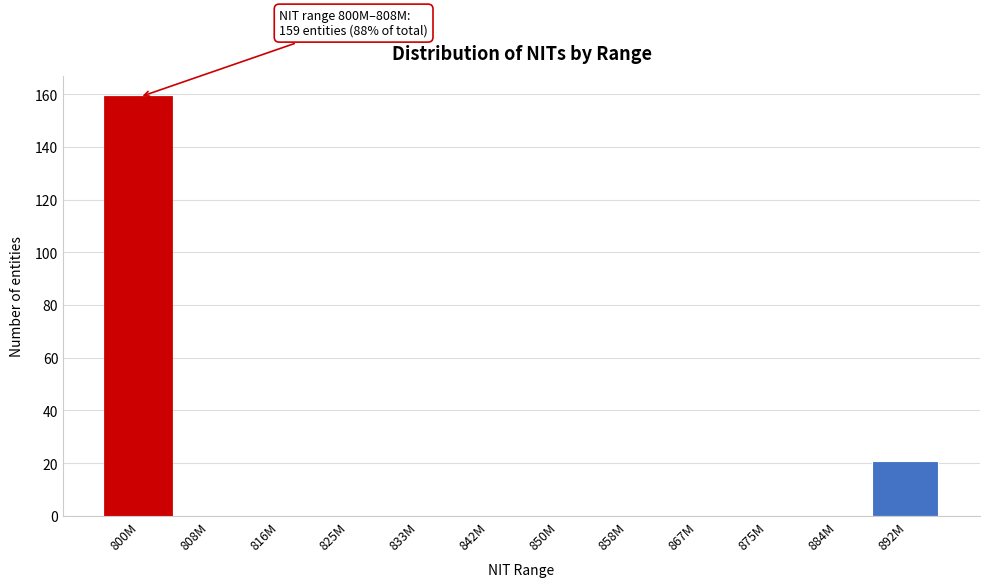

Reading left to right, extract all data points from this chart.

800M=159	808M=0	816M=0	825M=0	833M=0	842M=0	850M=0	858M=0	867M=0	875M=0	884M=0	892M=21